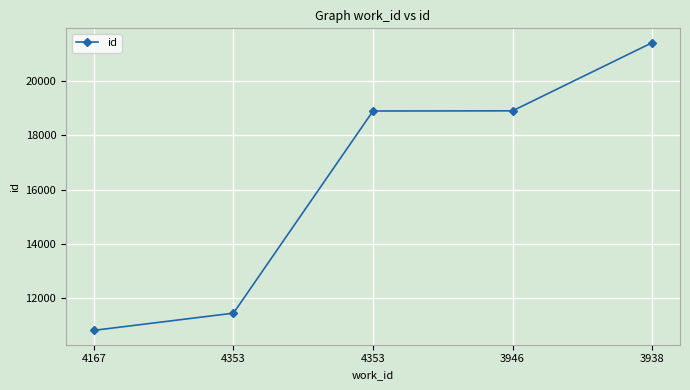

What is the sum of the values at 4167 and 4353?

29704